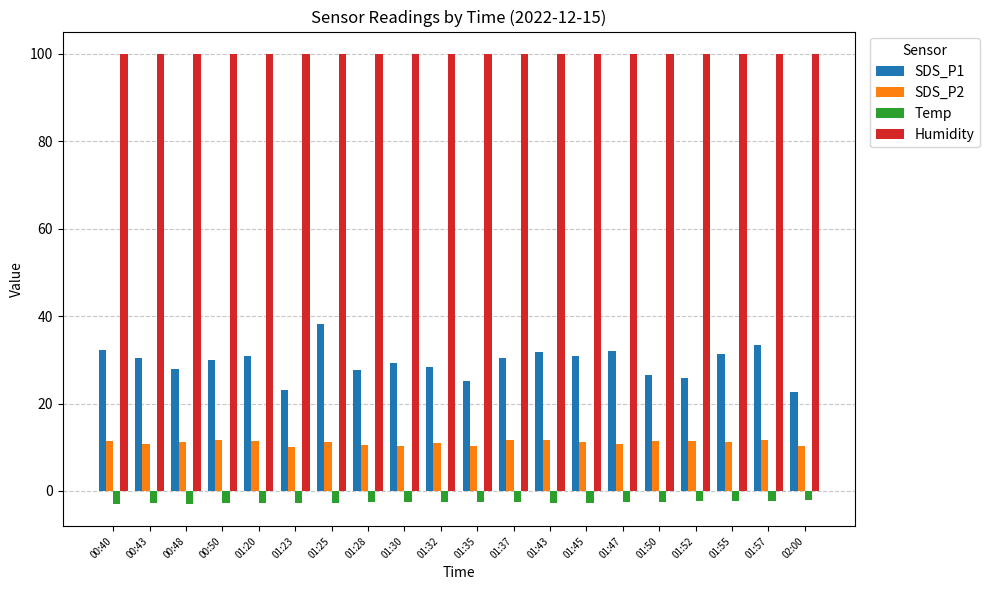

What are all the series names shown in the legend?

SDS_P1, SDS_P2, Temp, Humidity